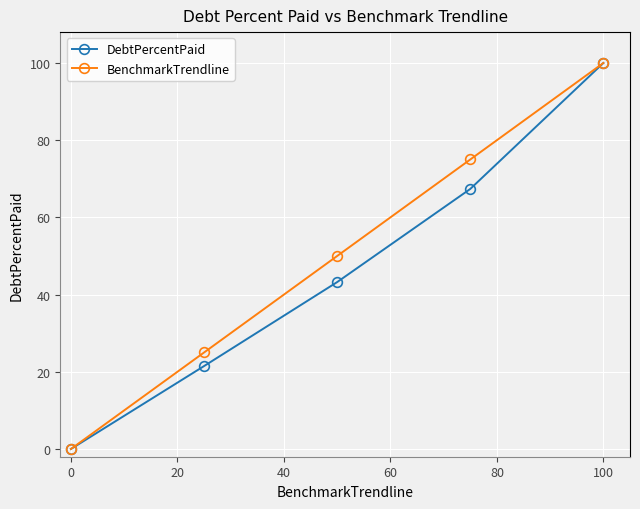

What is the maximum value for BenchmarkTrendline?

100.0